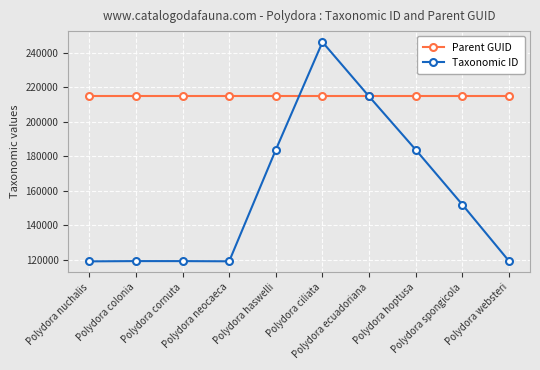

Which series has the widest spread of values?

Taxonomic ID